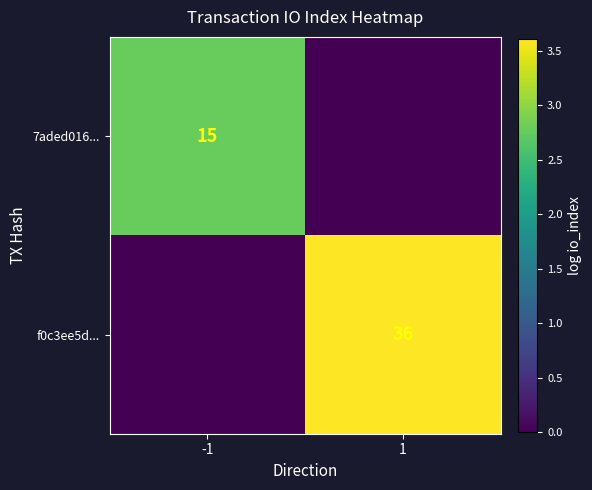

At how many categories does at least one series exceed 3?

1